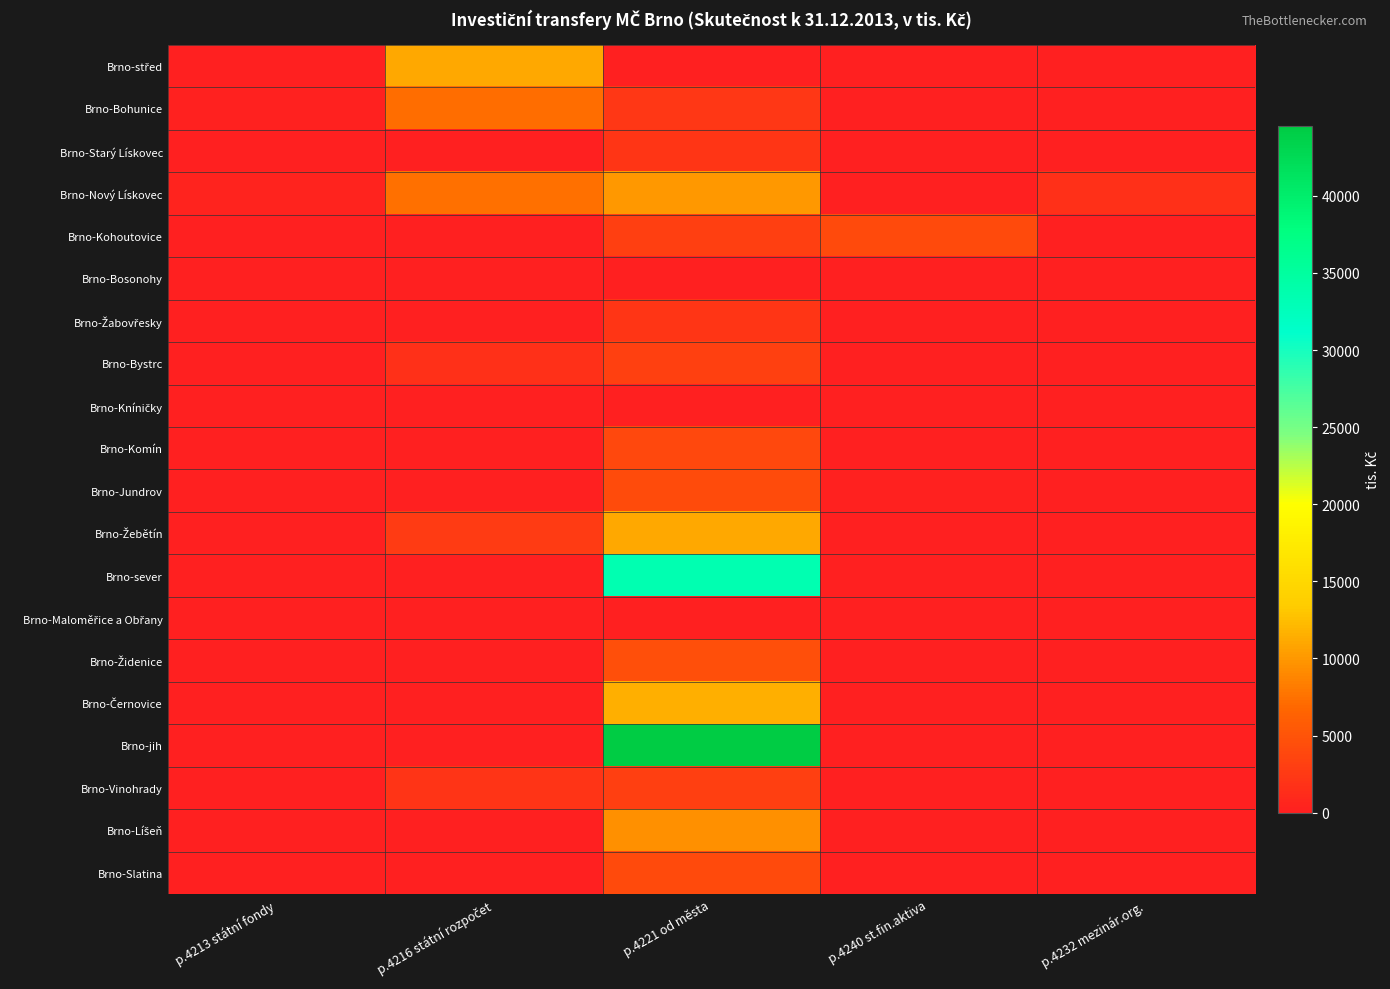

Which series has the largest total across all categories?

Brno-jih